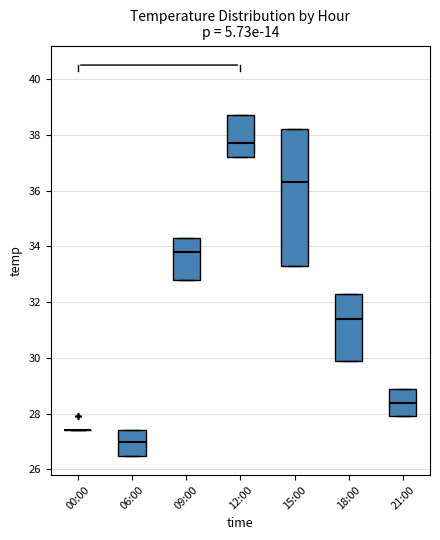

Reading left to right, transcribe this box plot: for each box, give where its median line is, the range the box spans, and where its two whiskers end, as read against the y-axis. The values are not printed on the chart, so give them approximately, as read against the axis.

00:00: box collapsed to a line at 27.4, whiskers 27.4 to 27.4
06:00: median 27.0, box 26.6 to 27.4, whiskers 26.6 to 27.4
09:00: median 33.8, box 32.8 to 34.4, whiskers 32.8 to 34.4
12:00: median 37.8, box 37.2 to 38.8, whiskers 37.2 to 38.8
15:00: median 36.4, box 33.4 to 38.2, whiskers 33.4 to 38.2
18:00: median 31.4, box 30.0 to 32.4, whiskers 30.0 to 32.4
21:00: median 28.4, box 28.0 to 29.0, whiskers 28.0 to 29.0